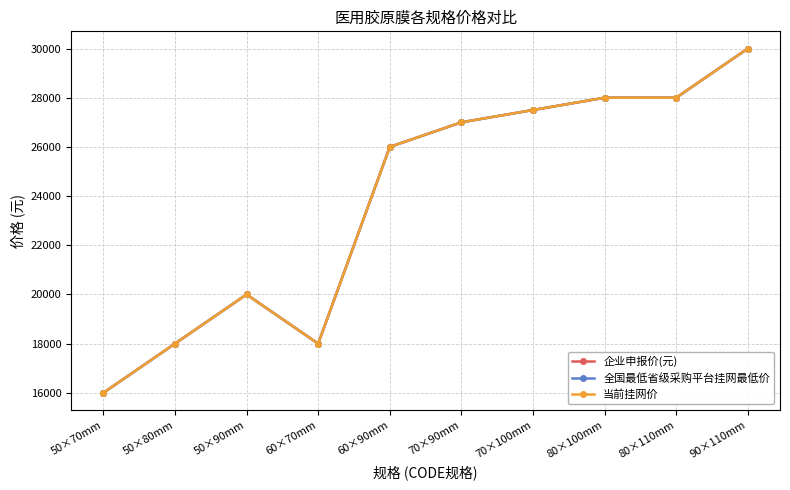

Does the chart have visible grid lines?

Yes